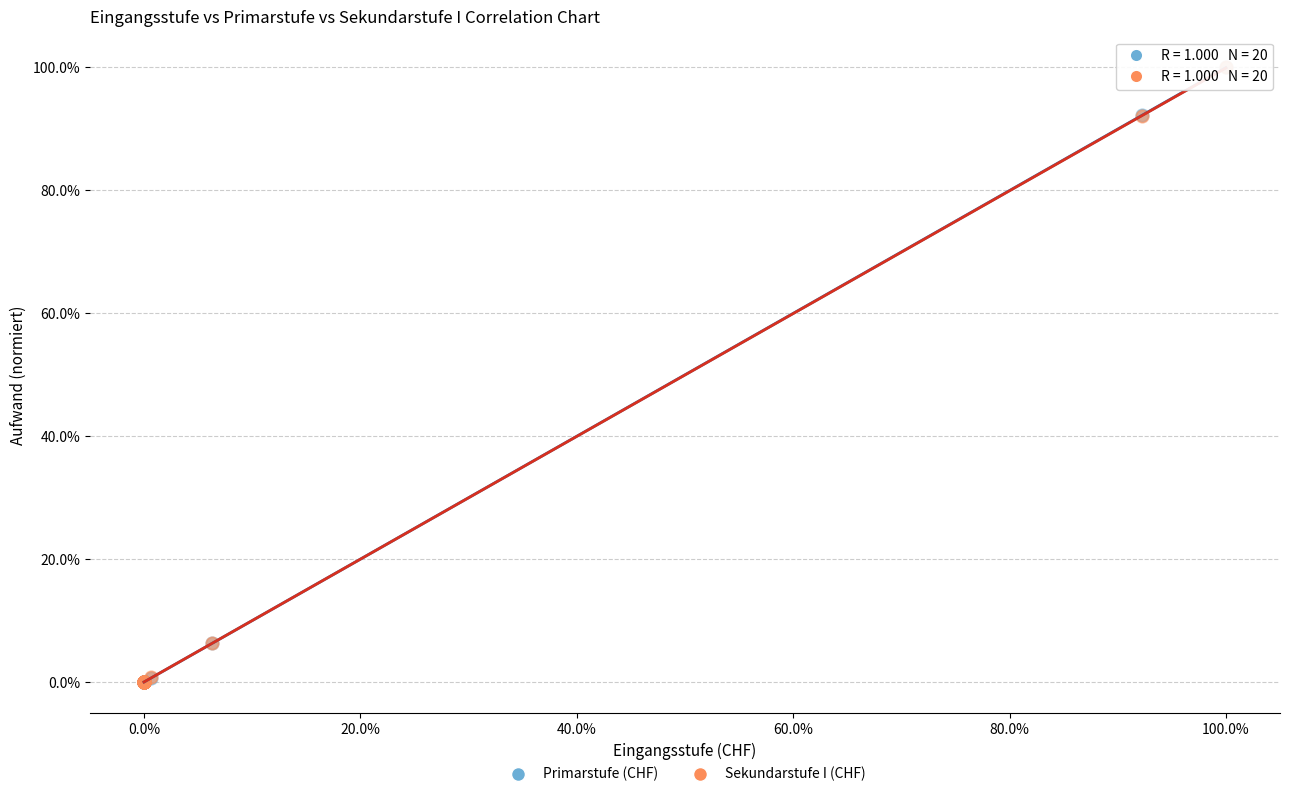

What are all the series names shown in the legend?

Primarstufe (CHF), Sekundarstufe I (CHF)